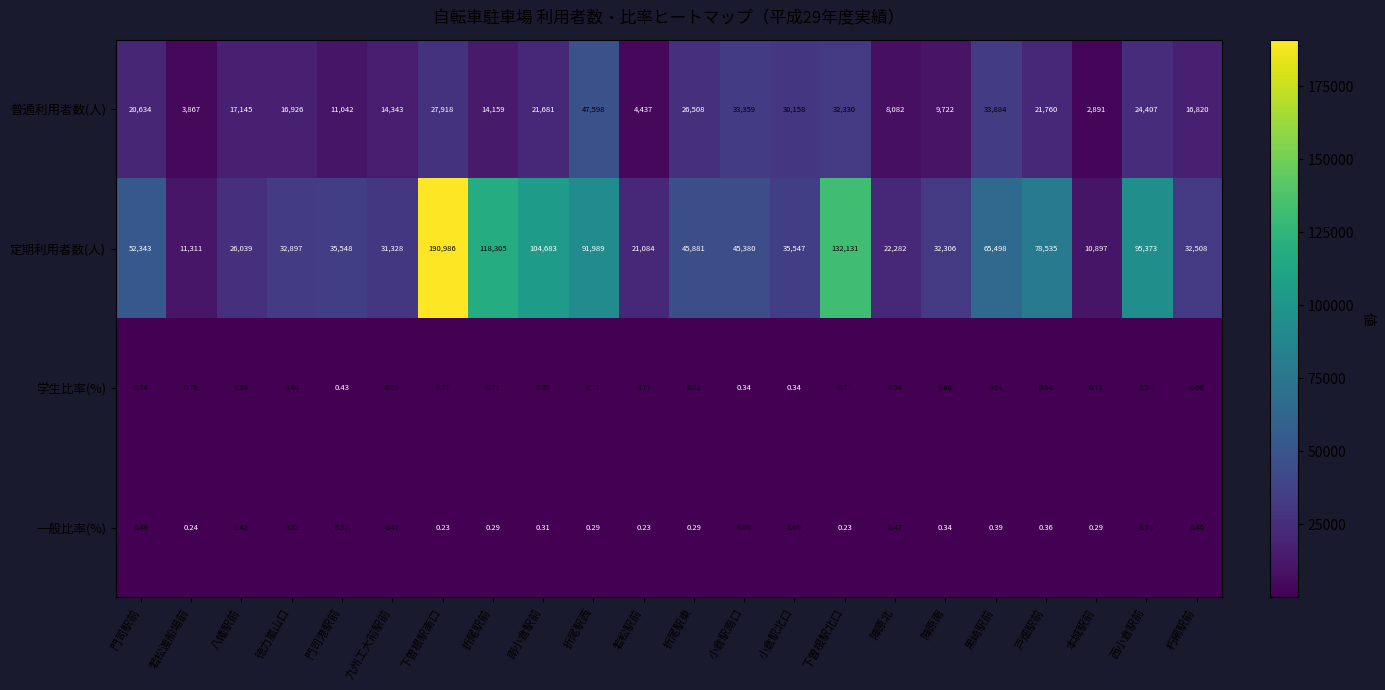

List the series in order of their peak value, lowest first.

一般比率(%), 学生比率(%), 普通利用者数(人), 定期利用者数(人)